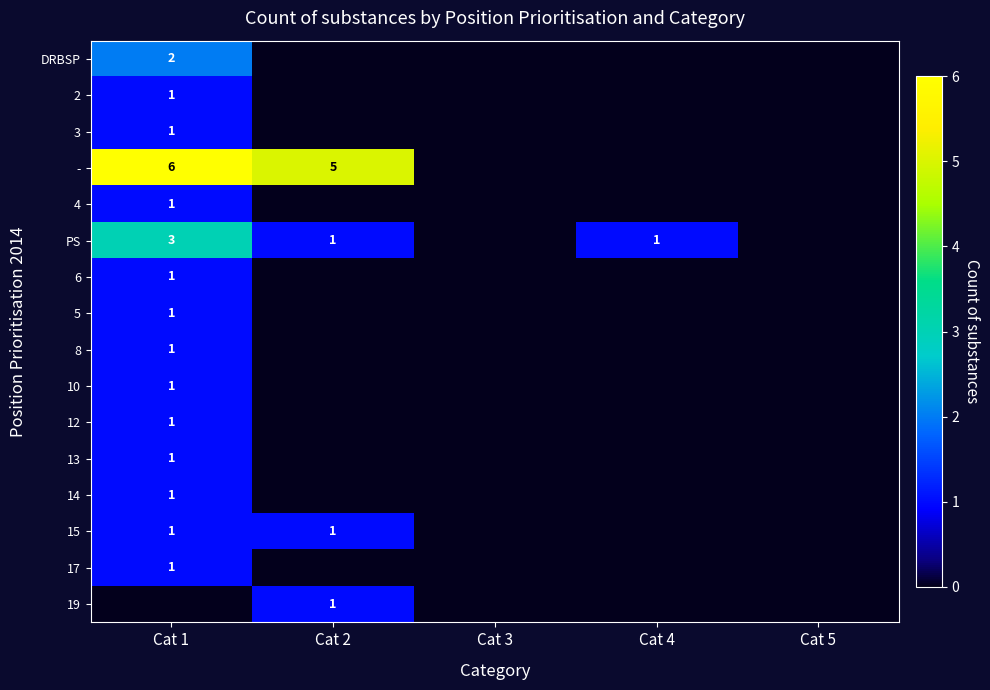

Is it true that 5 equals 1 at Cat 1?

True